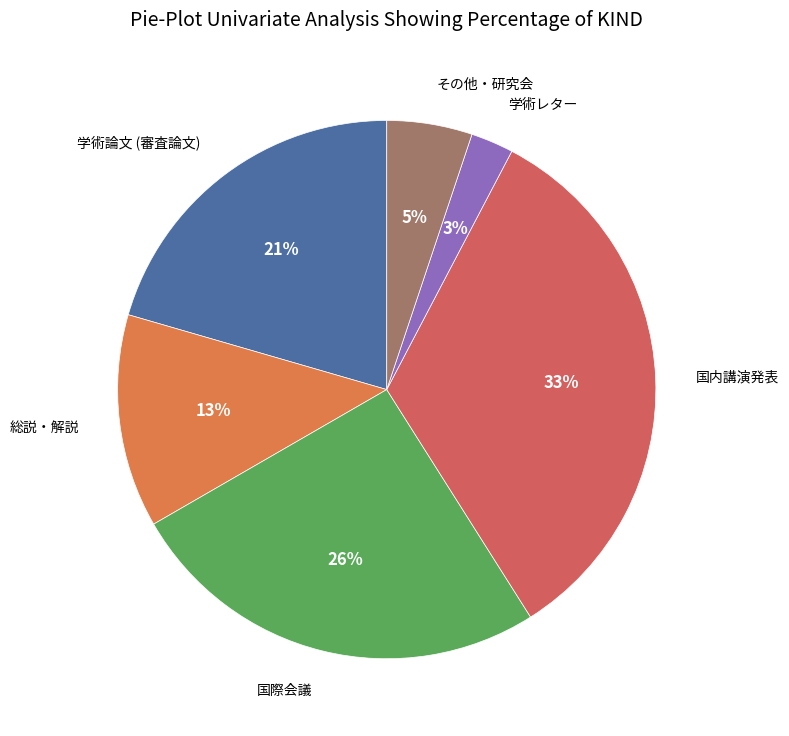

True or false: その他・研究会 accounts for 1% of the total.

False